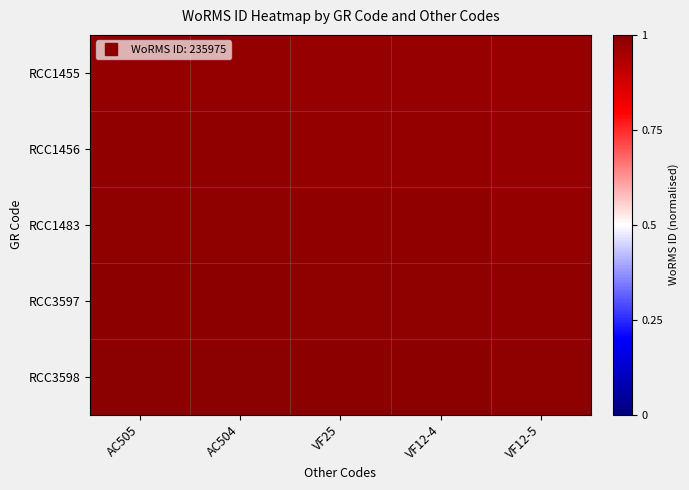

At VF25, list the series in order from smallest to largest.

RCC1455, RCC1456, RCC1483, RCC3597, RCC3598